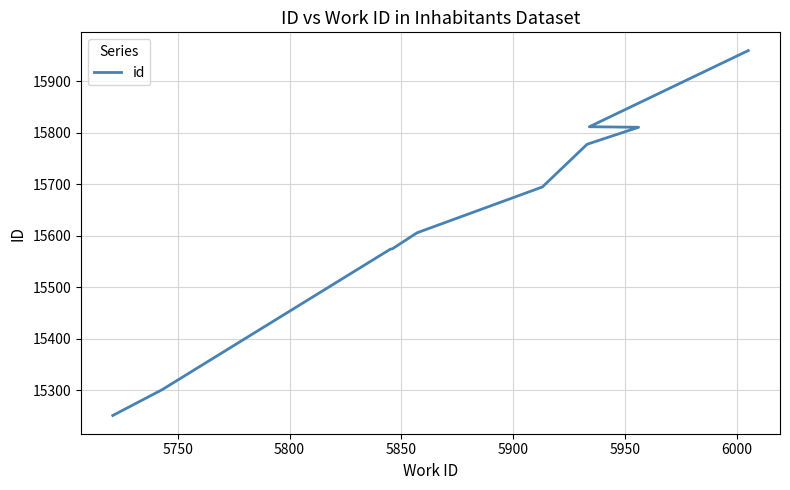

How many categories are shown in the chart?

10